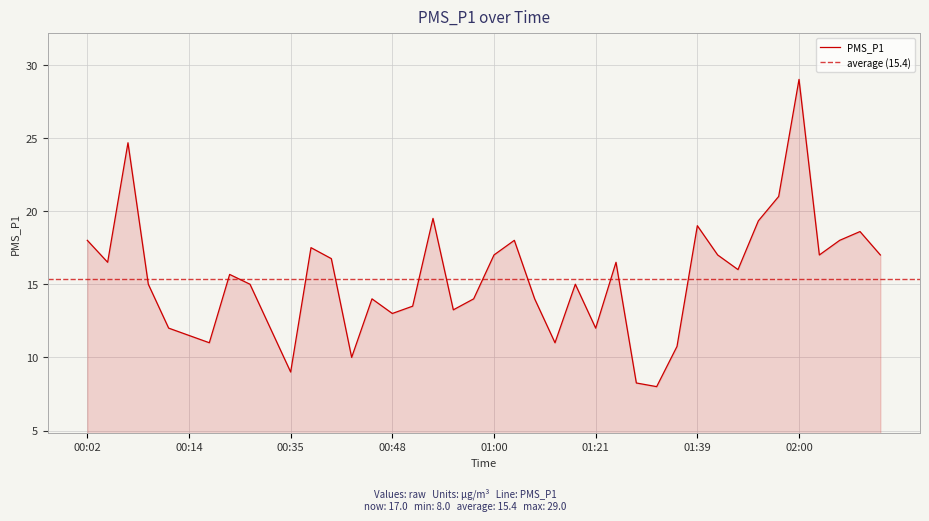

Reading right to left, what are all the values shown in this chart?

02:10=17.0	02:08=18.6	02:05=18.0	02:03=17.0	02:00=29.0	01:58=21.0	01:55=19.3	01:53=16.0	01:50=17.0	01:39=19.0	01:36=10.8	01:34=8.0	01:31=8.2	01:29=16.5	01:21=12.0	01:10=15.0	01:07=11.0	01:05=14.0	01:02=18.0	01:00=17.0	00:58=14.0	00:55=13.2	00:53=19.5	00:50=13.5	00:48=13.0	00:45=14.0	00:43=10.0	00:40=16.8	00:37=17.5	00:35=9.0	00:32=12.0	00:30=15.0	00:19=15.7	00:16=11.0	00:14=11.5	00:11=12.0	00:09=15.0	00:06=24.7	00:04=16.5	00:02=18.0